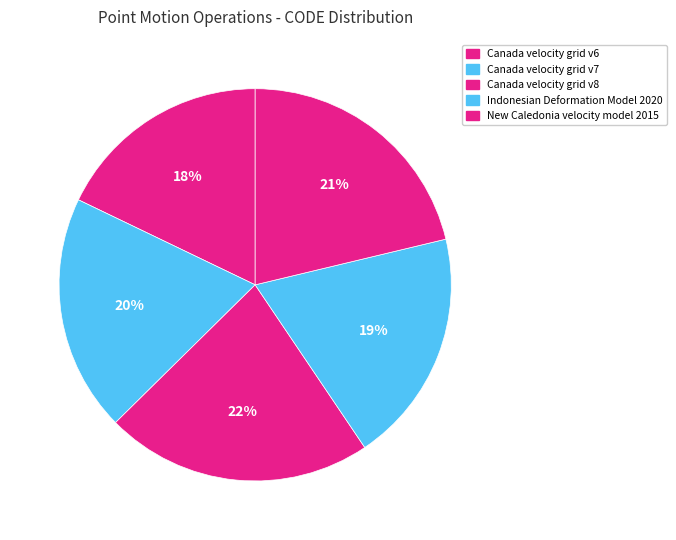

Rank the categories by value from highest to lowest.

Canada velocity grid v8, New Caledonia velocity model 2015, Canada velocity grid v7, Indonesian Deformation Model 2020, Canada velocity grid v6